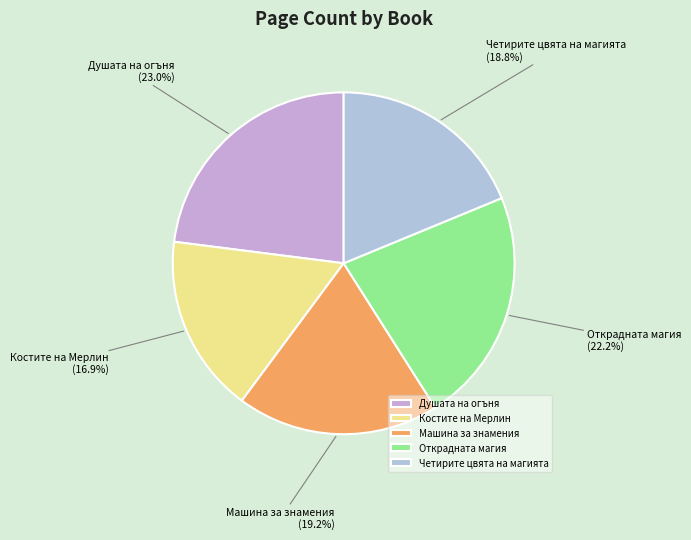

To the nearest percent, what is the difference between the largest and smallest slice percentages?

6%